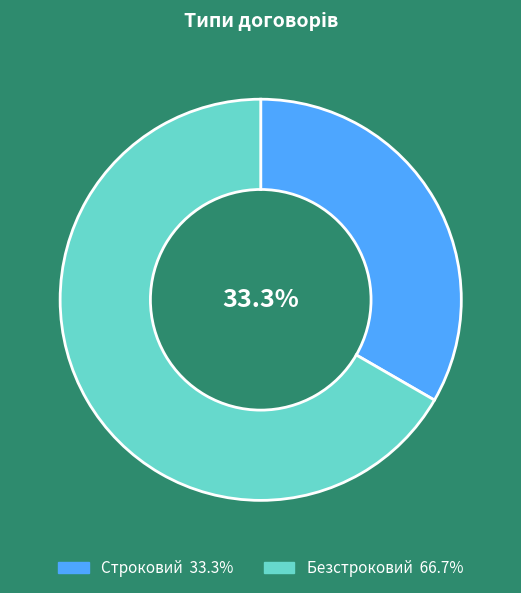

Rank the categories by value from lowest to highest.

Строковий, Безстроковий